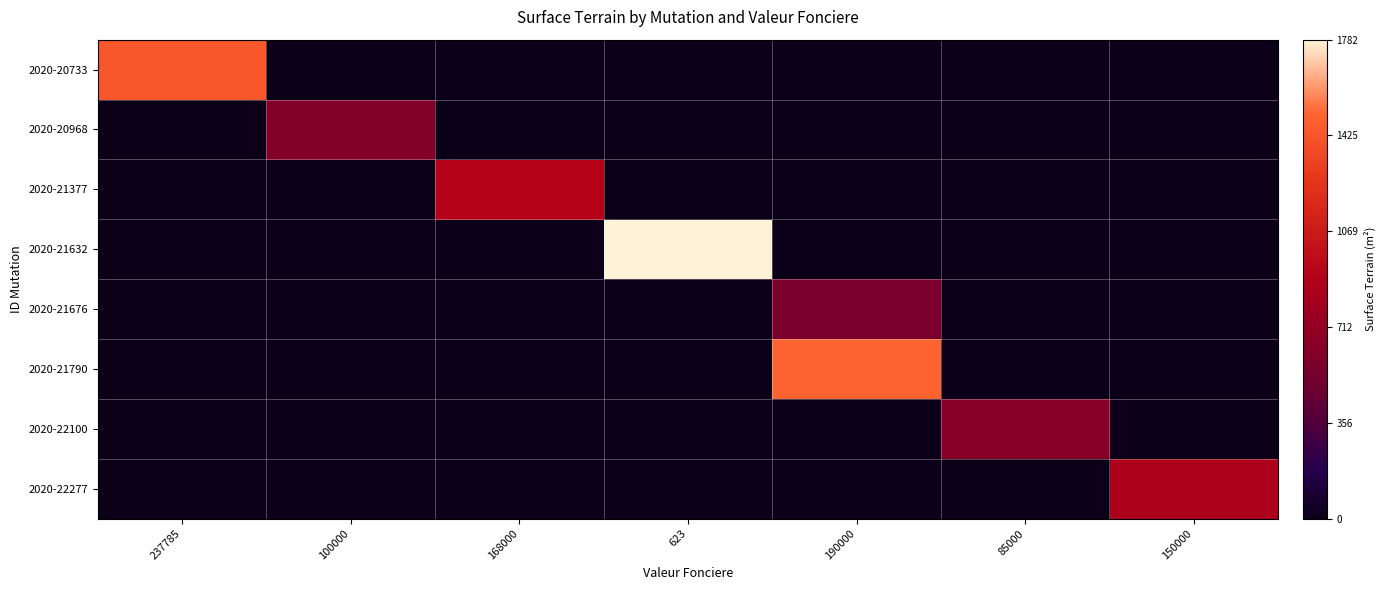

At which category is the sum across all series the highest?

190000